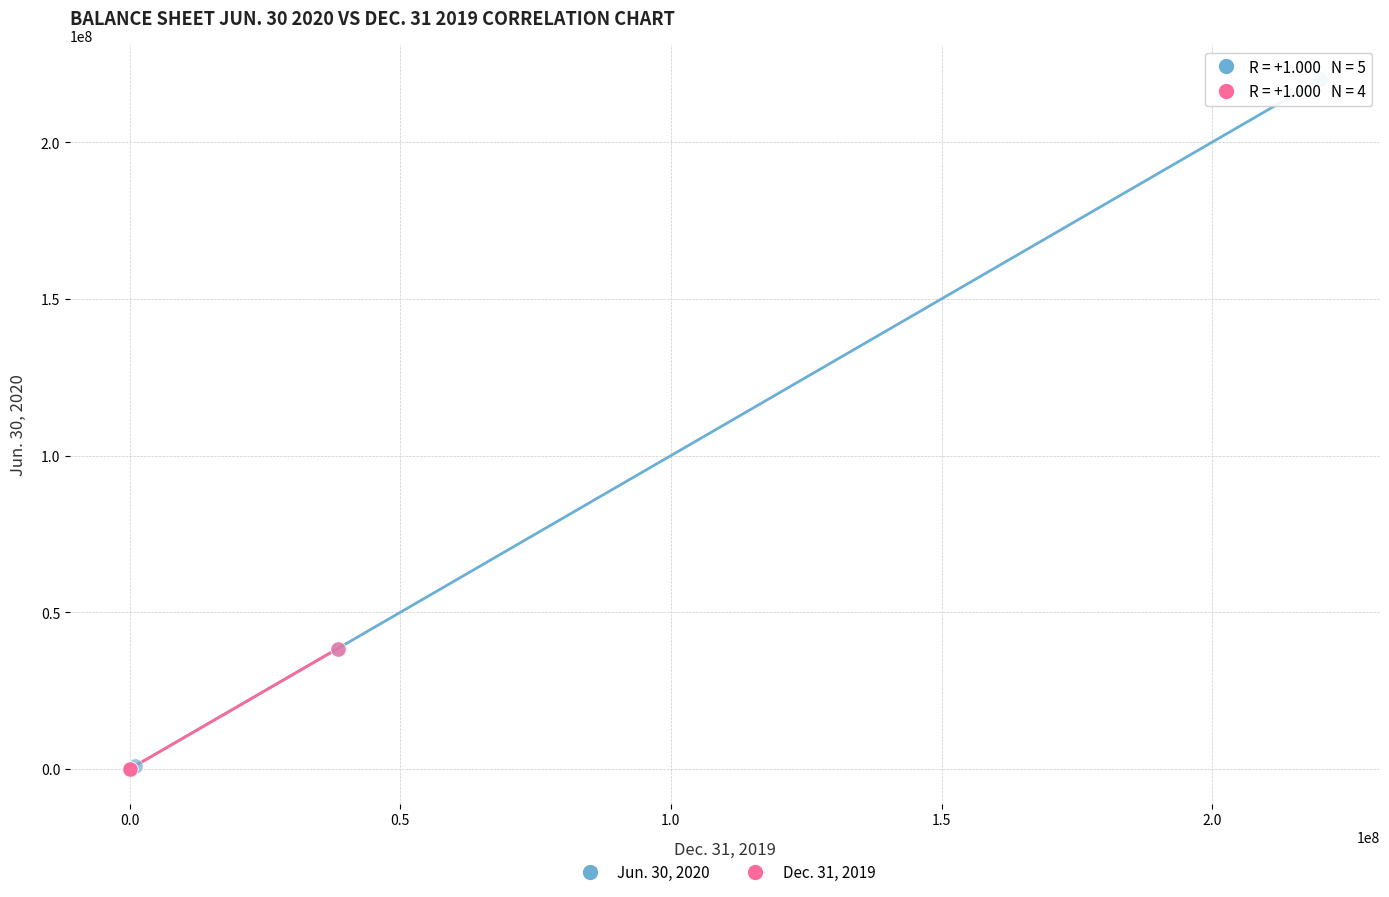

Which series has the largest Y range (max minus min)?

Jun. 30, 2020